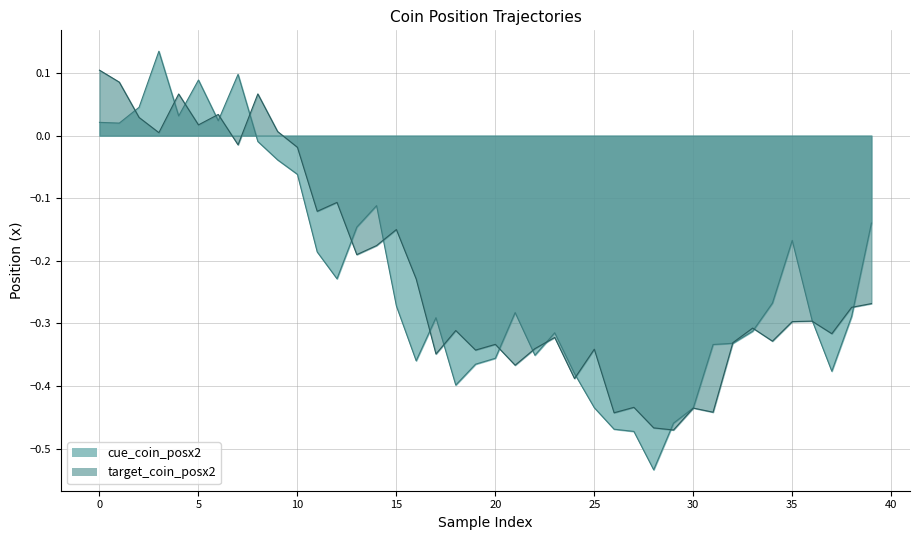

True or false: cue_coin_posx2 has a value of -0.1 at 24.

False